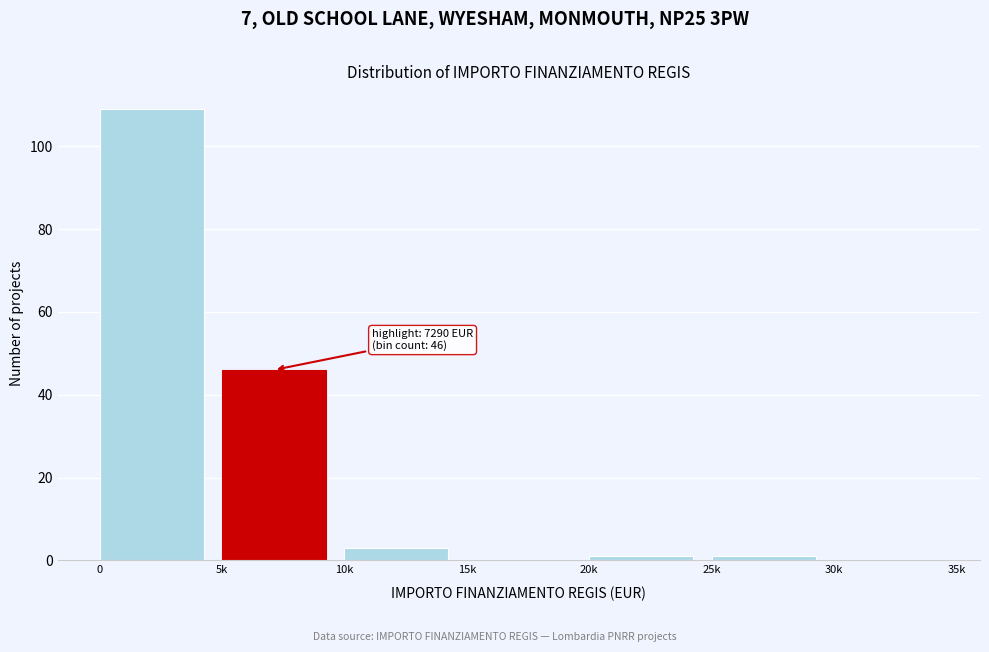

Reading right to left, what are all the values shown in this chart?

30k=0	25k=1	20k=1	15k=0	10k=3	5k=46	0=109